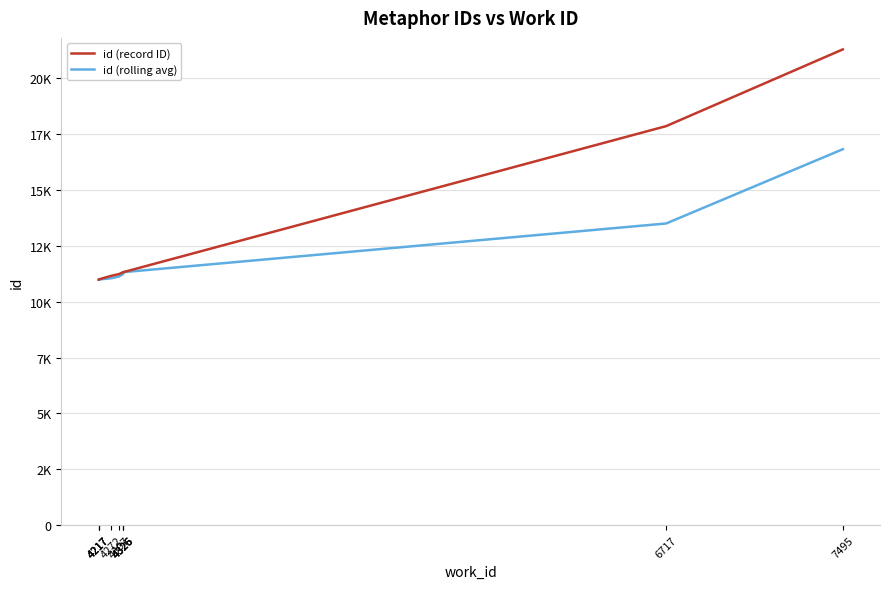

What is the difference between the id (rolling avg) values at 4325 and 4217?

245.8